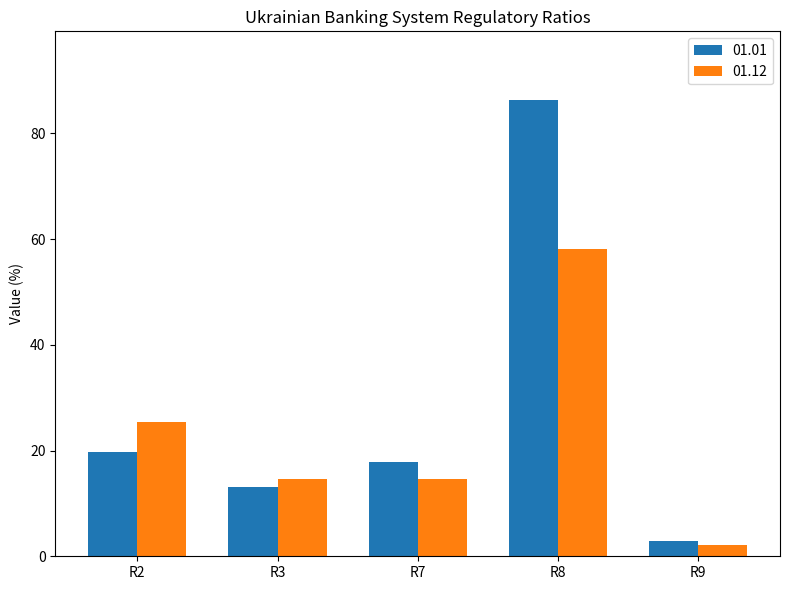

Which category has the highest value in the 01.01 series?

R8